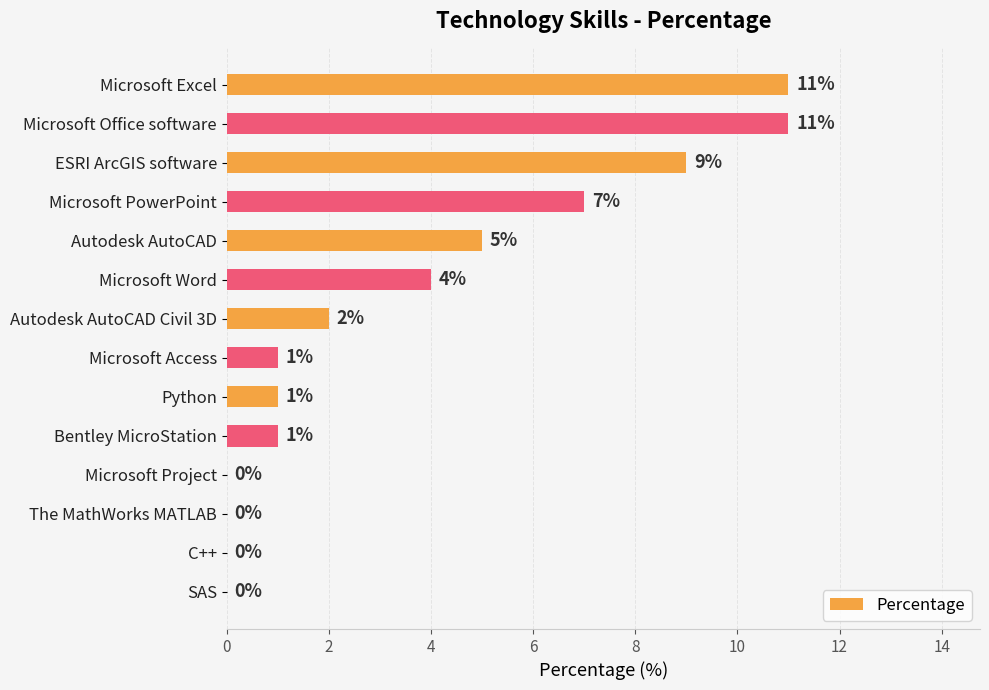

How many values are above zero?

10